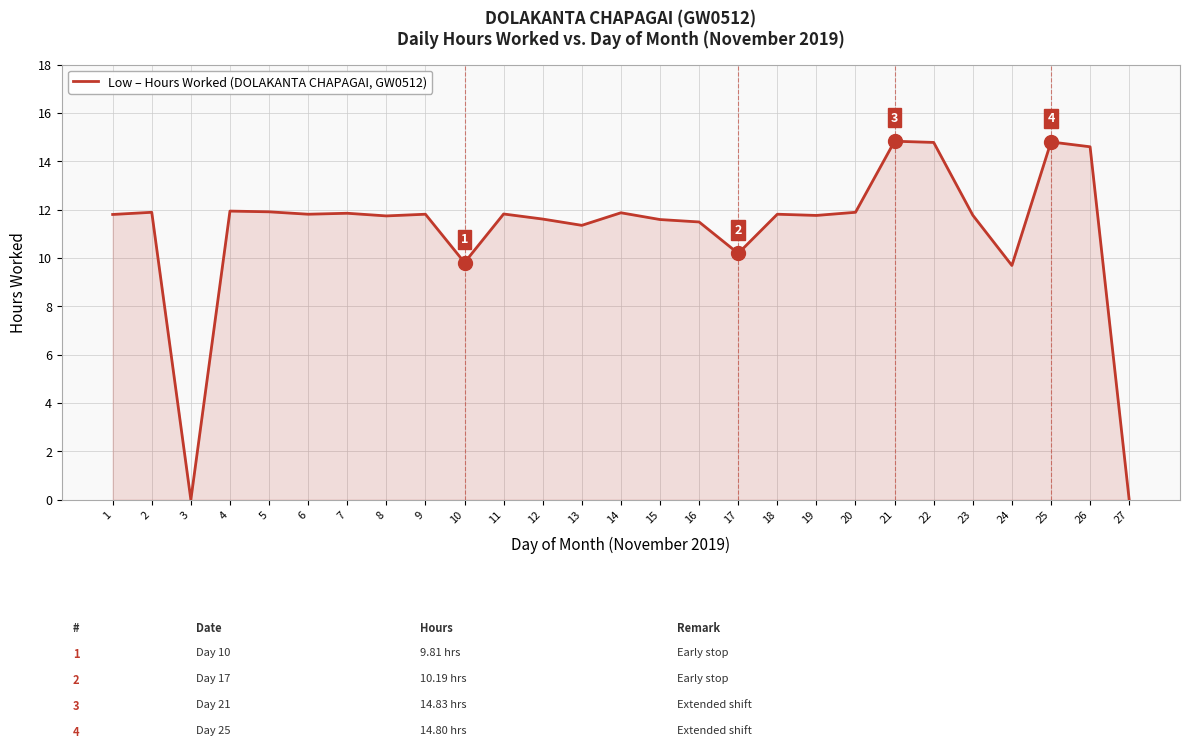

Does the chart display data point markers on the line(s)?

No